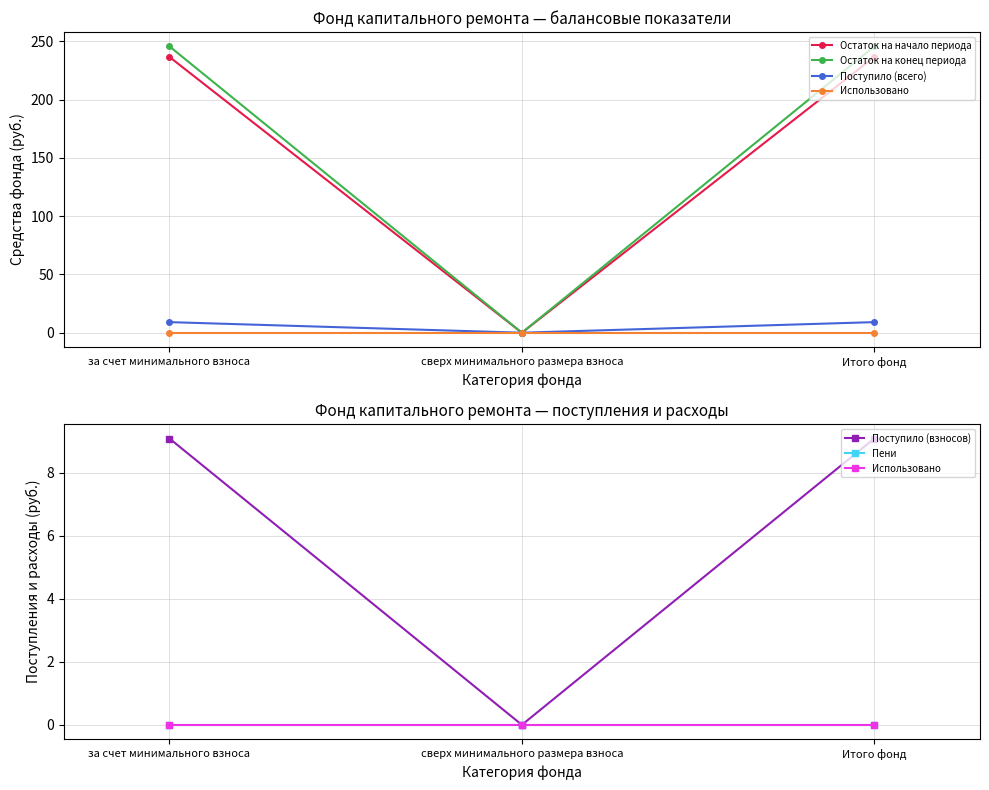

At how many categories does at least one series exceed 158?

2